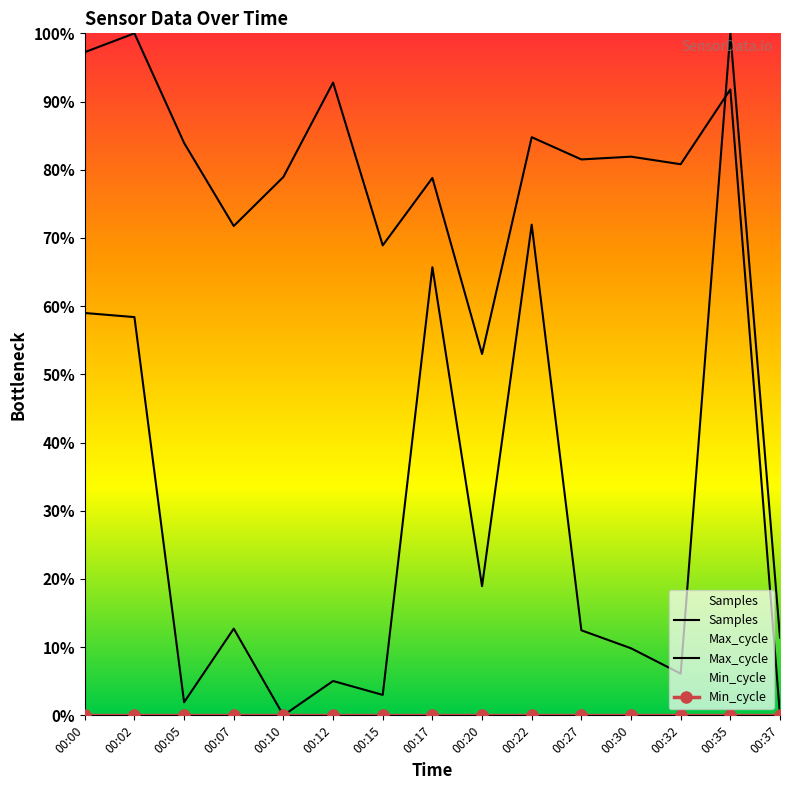

What is the sum of all Max_cycle values?

436.5